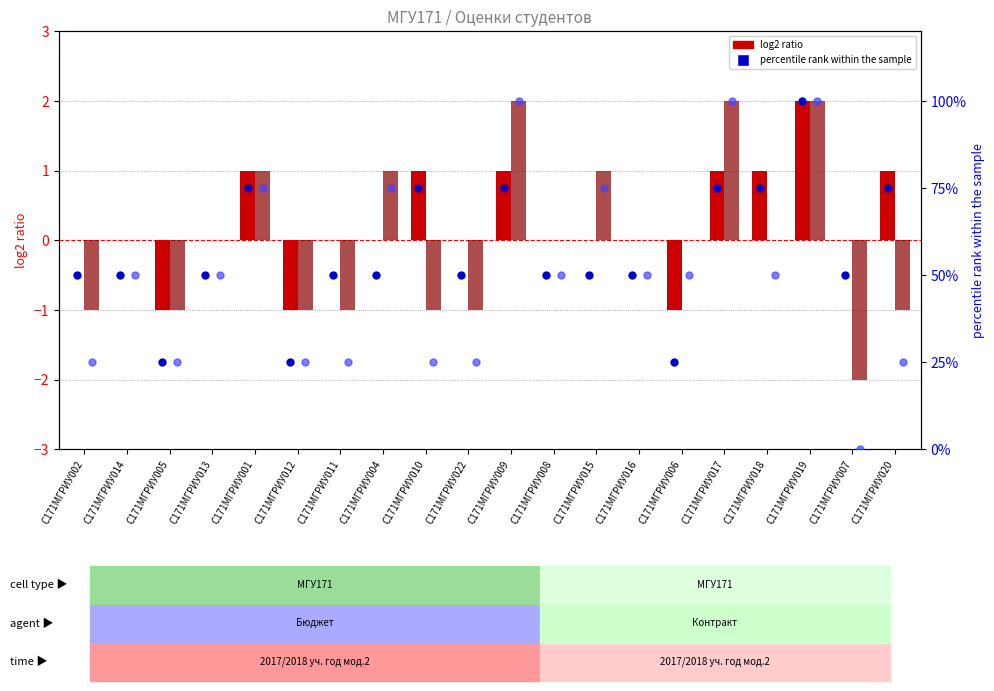

Which series reaches the maximum Y coordinate?

percentile rank (Пространственное)